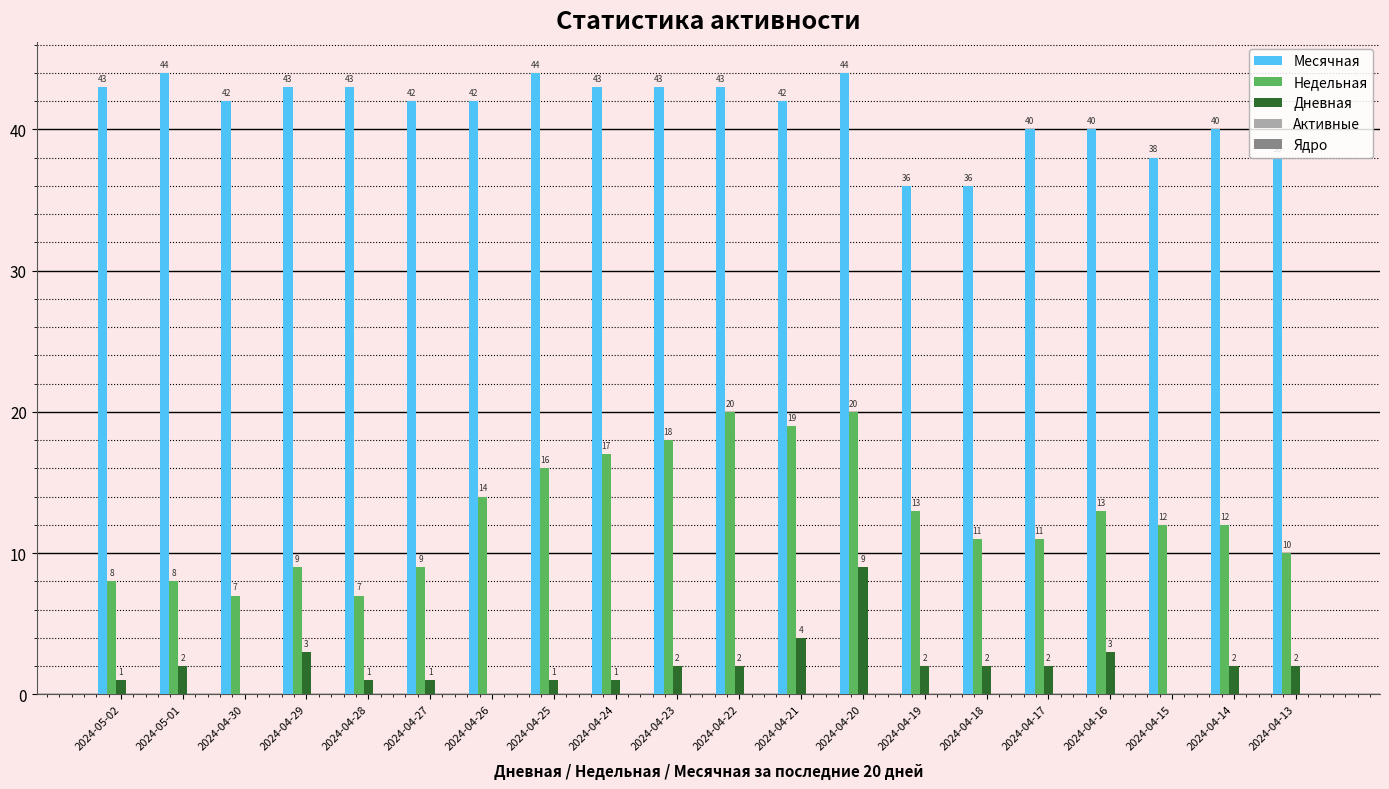

Which series has the widest spread of values?

Недельная